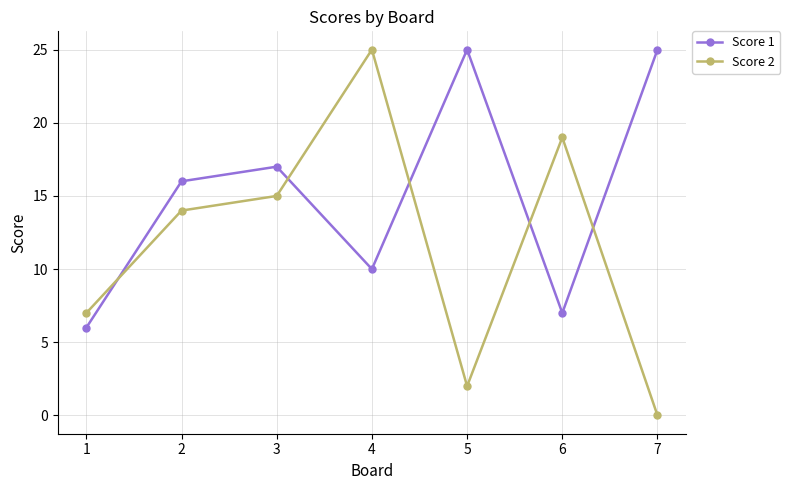

At how many categories does at least one series exceed 10?

6